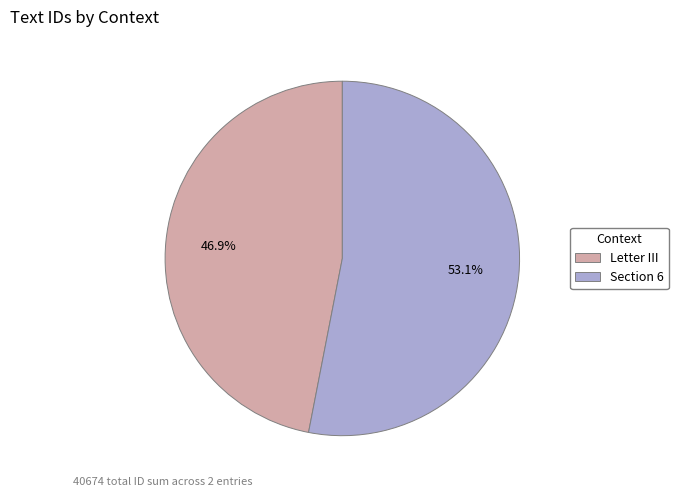

Is it true that Letter III is 47% of the pie?

True